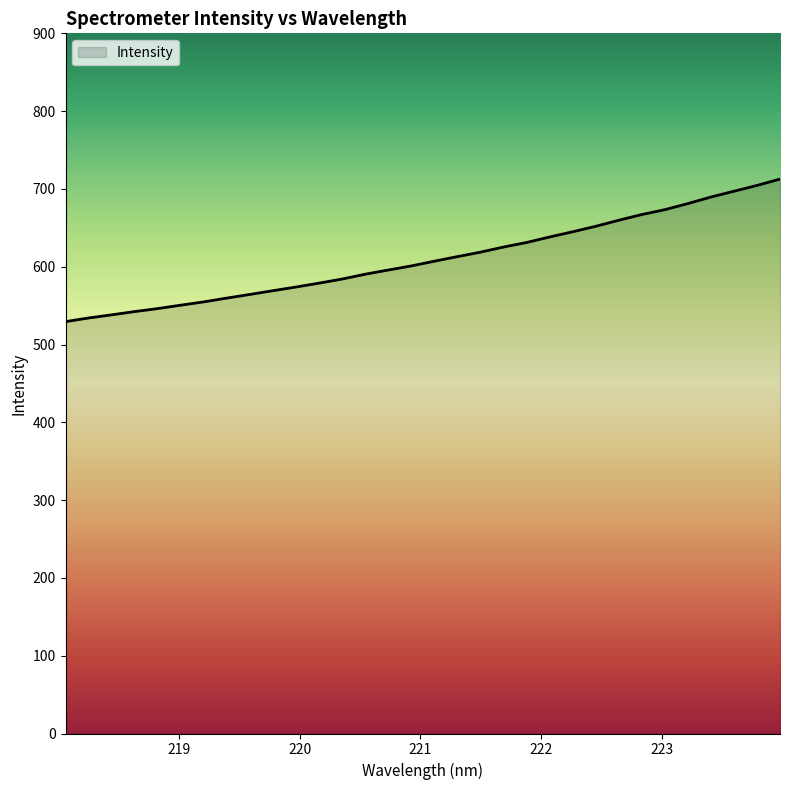

What is the difference between the maximum and minimum values?

183.3